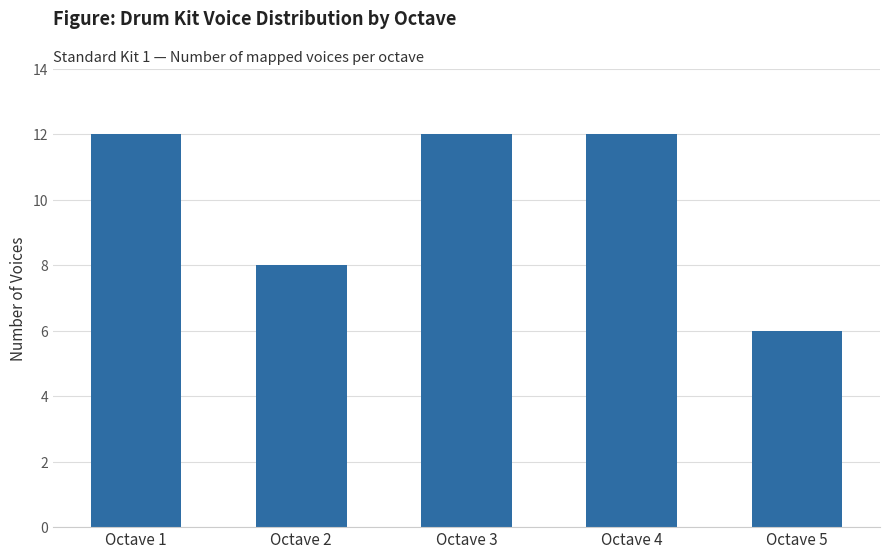

What is the approximate value at Octave 3?

12